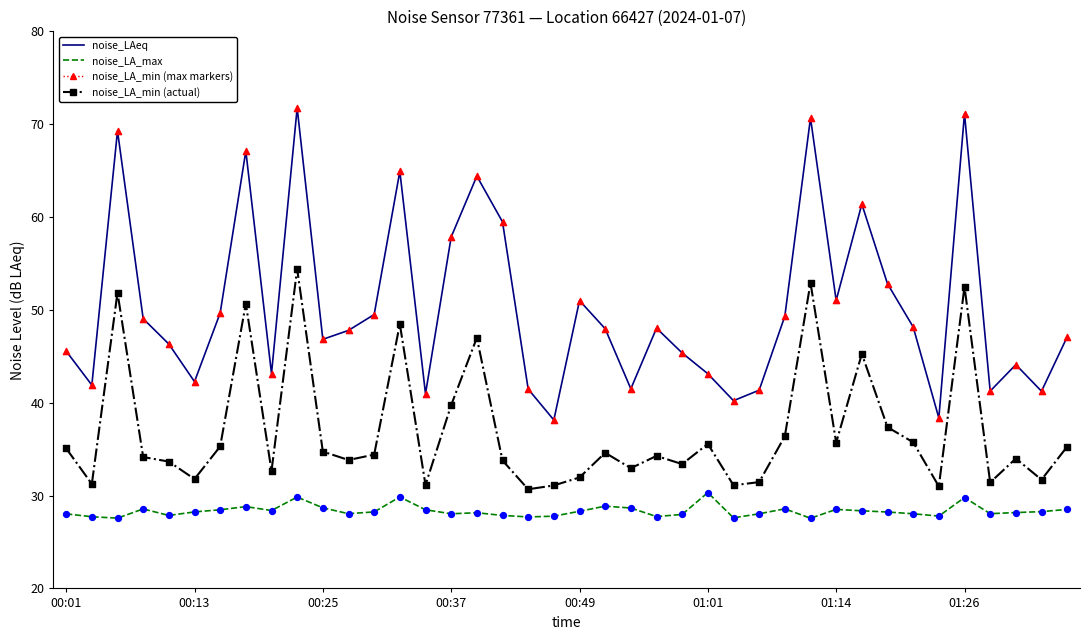

What is the minimum value shown in the chart?

27.6